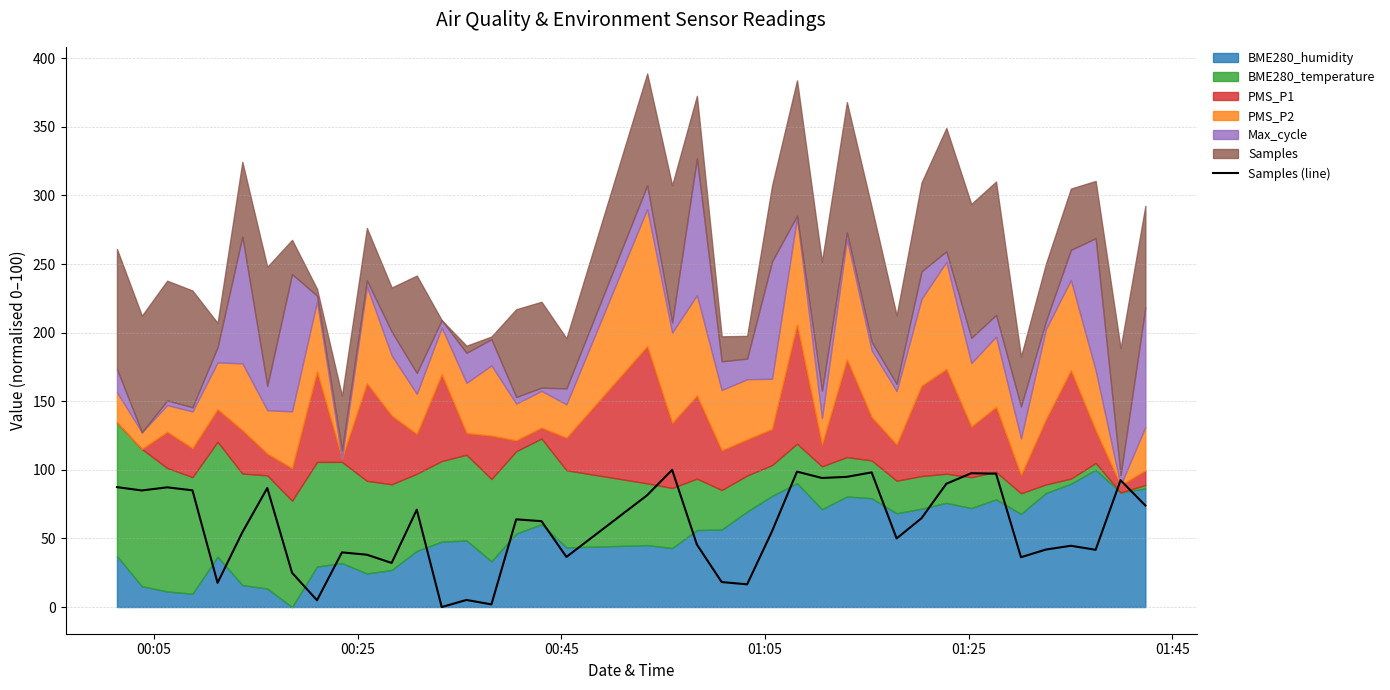

What is the highest value of the Samples (line) series?

100.0